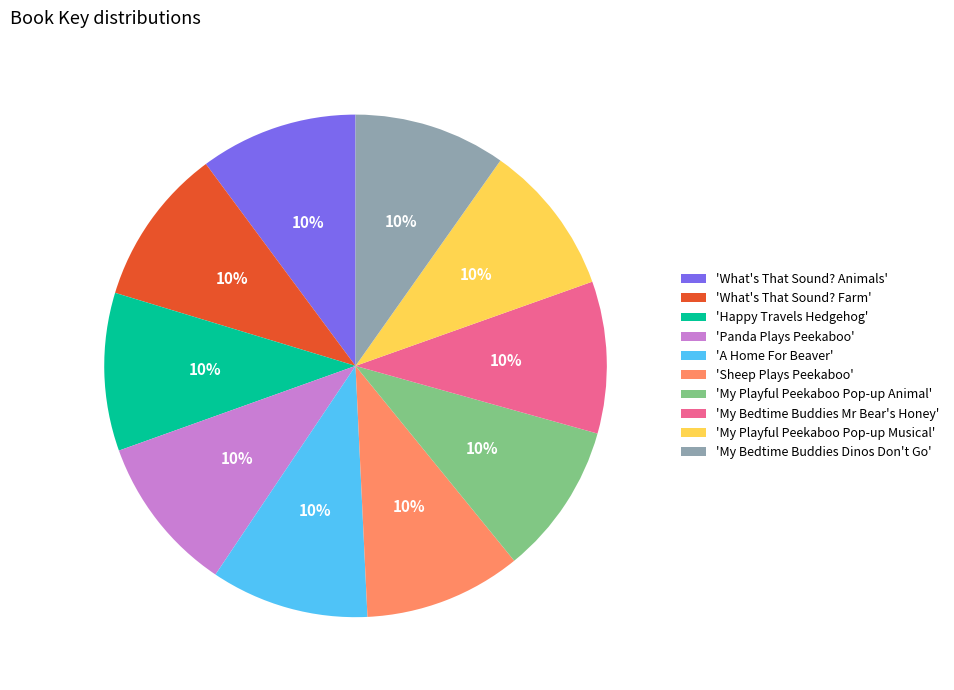

Combined, do 'My Bedtime Buddies Mr Bear's Honey' and 'What's That Sound? Farm' account for over 50%?

No